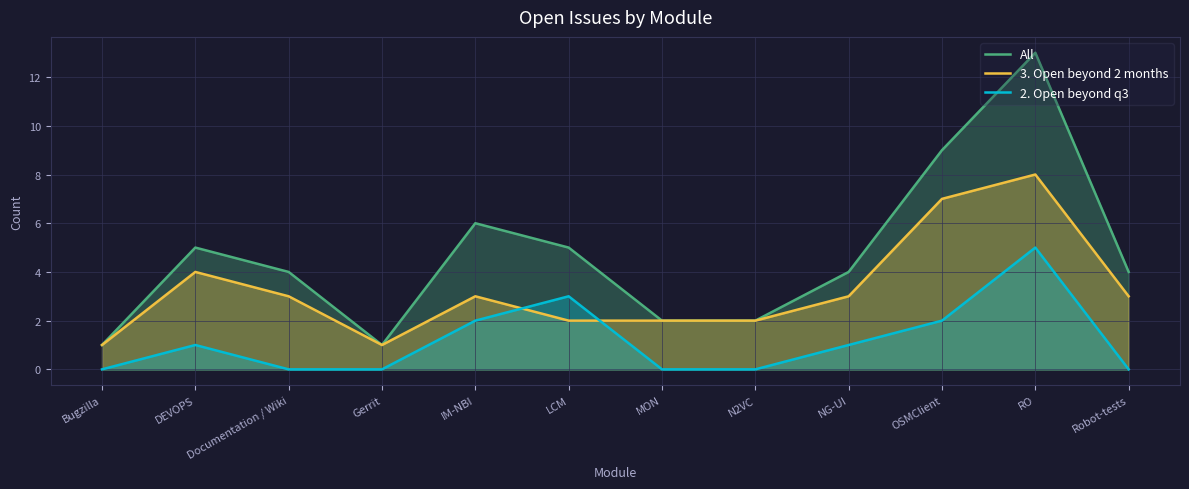

What is the difference between the highest and lowest values at LCM?

3